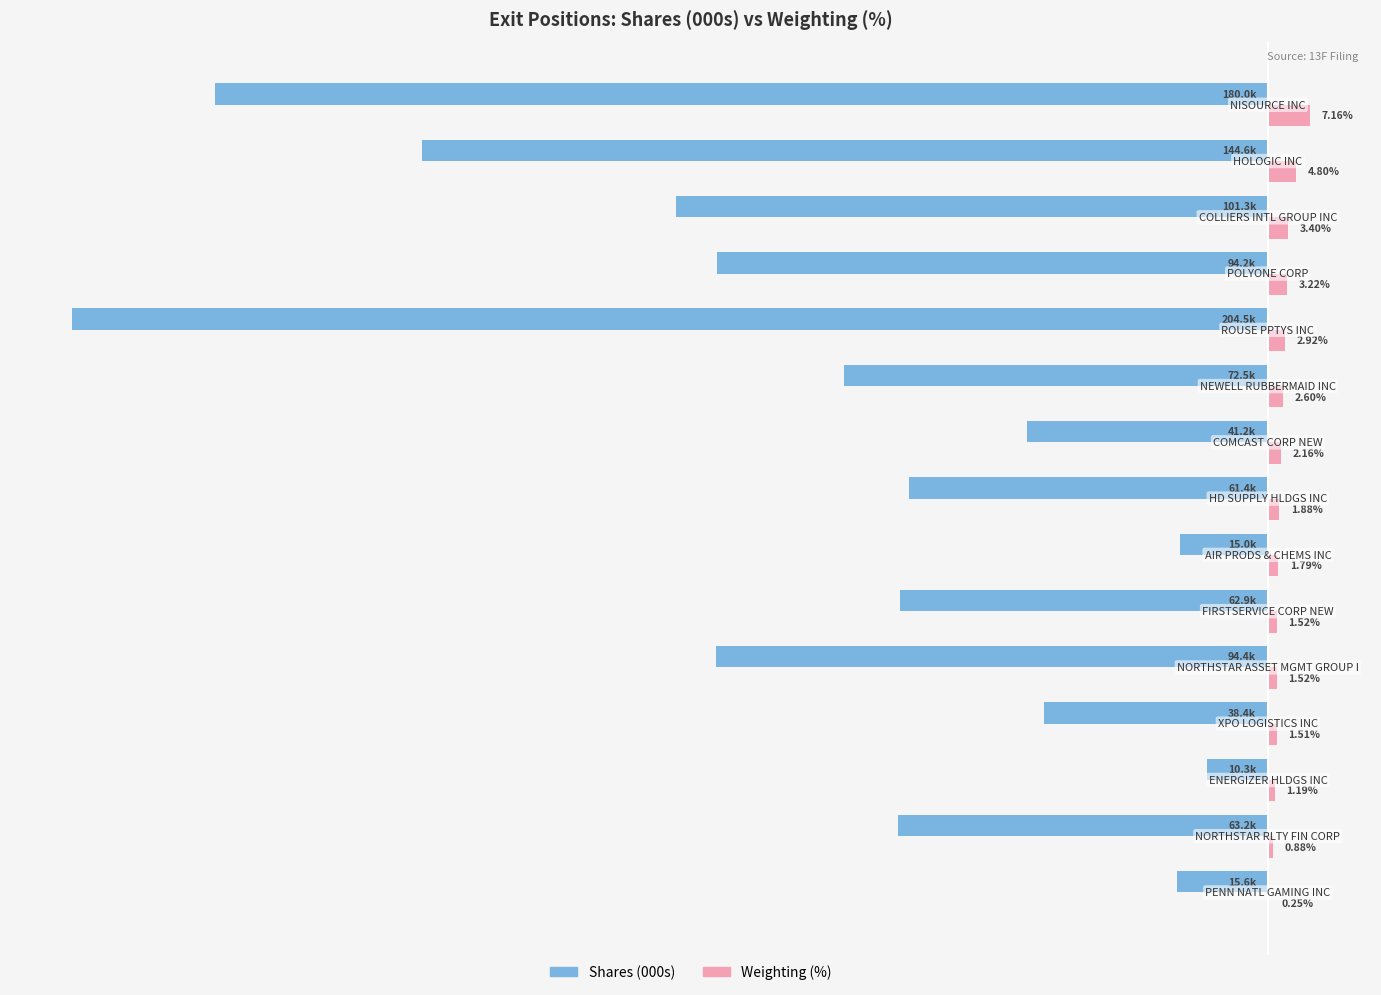

Which series has the largest total across all categories?

Weighting (%)